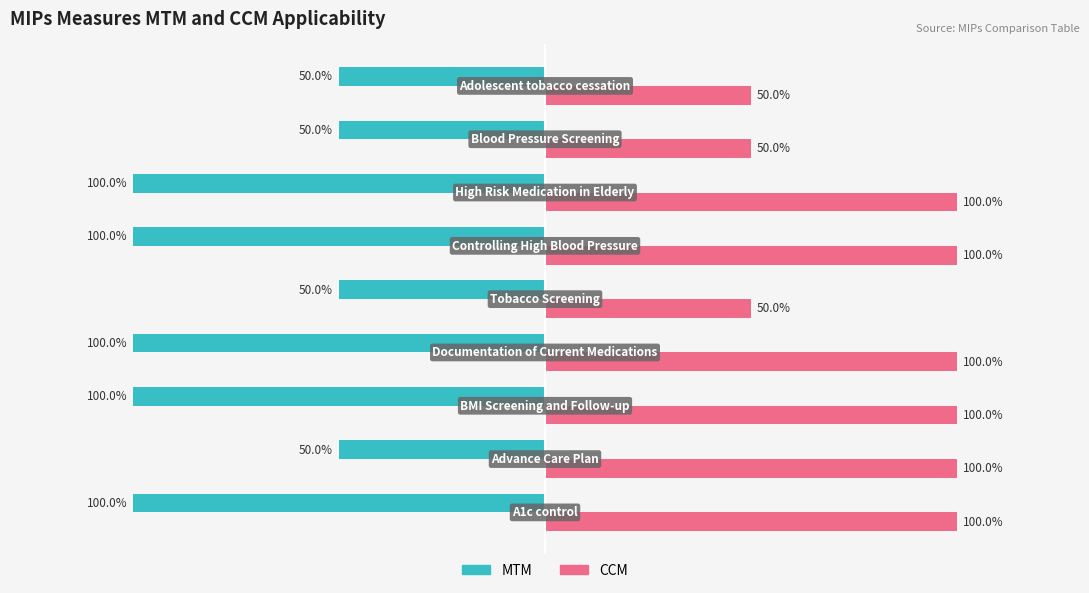

List the series in order of their peak value, highest first.

CCM, MTM